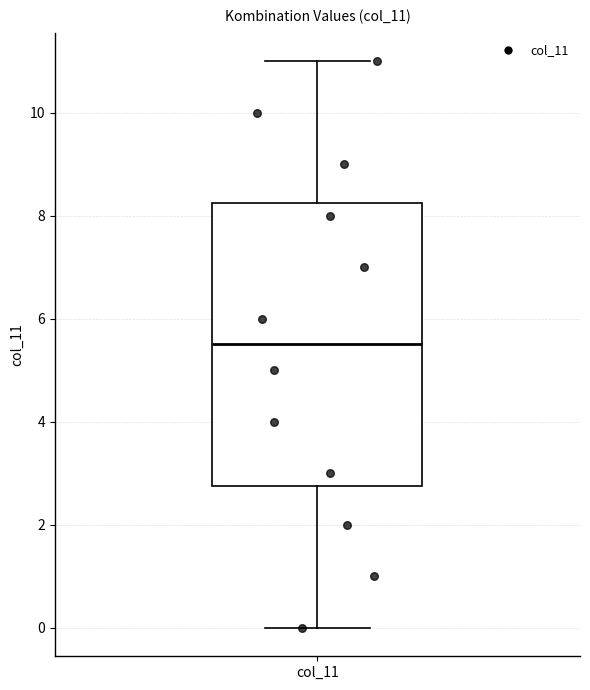

Read this box plot against the y-axis: the position of the median line, the range covered by the box, and the ends of both whiskers. The values are not printed on the chart, so give them approximately, as read against the axis.

median 5.6, box 2.8 to 8.2, whiskers 0.0 to 11.0